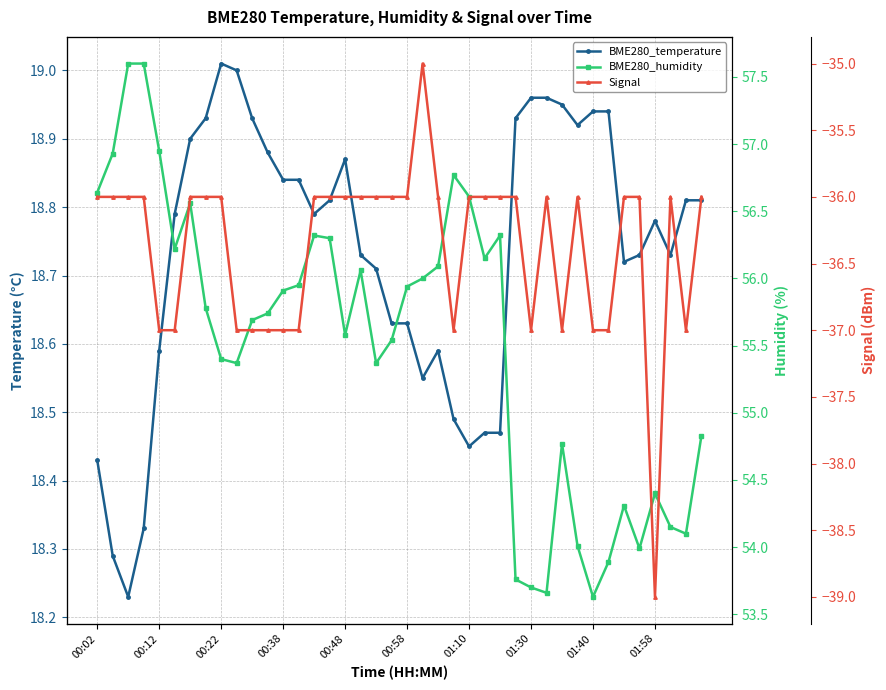

At how many categories does at least one series exceed 56?

15